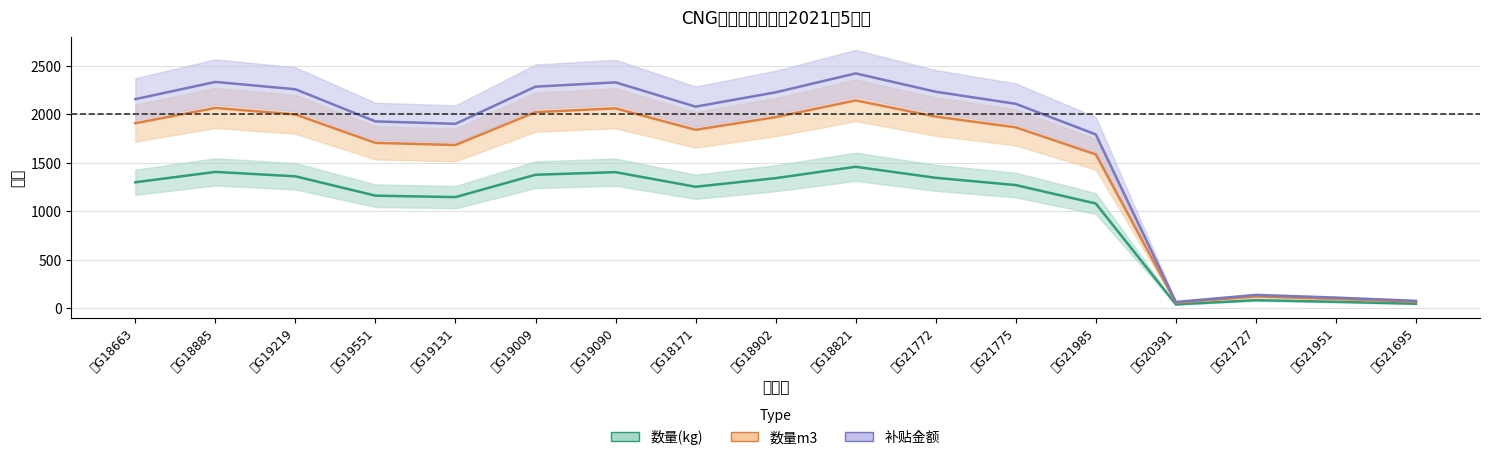

In 数量(kg), how many points are higher than both neighbors (excluding endpoints)?

4